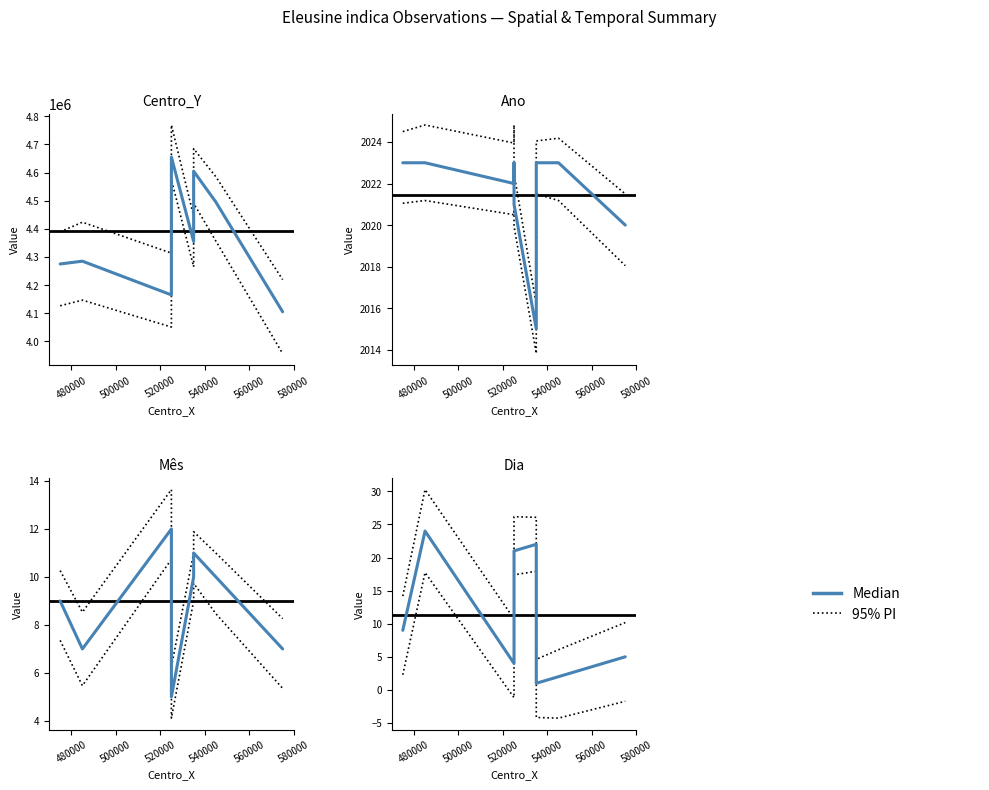

What is the average value of the 95% PI series?

16.5